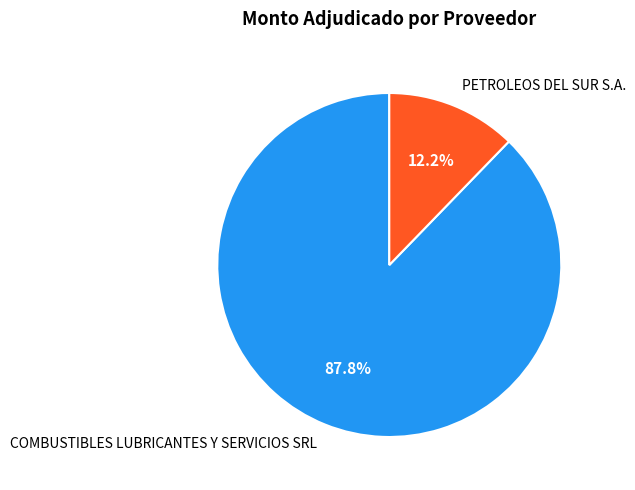

How much of the chart is everything except PETROLEOS DEL SUR S.A.?

87.8%